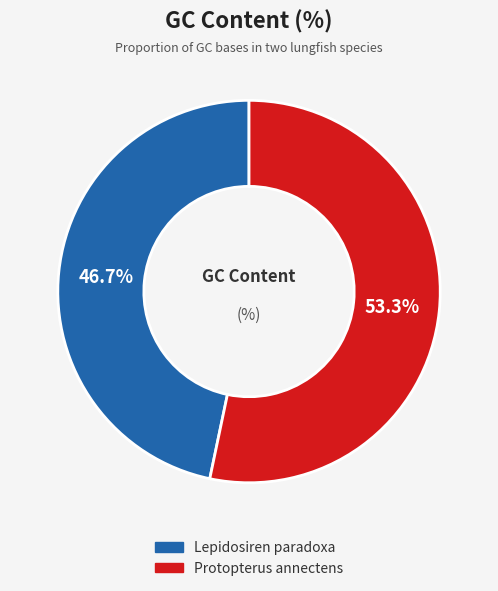

Which slice is the largest?

Protopterus annectens